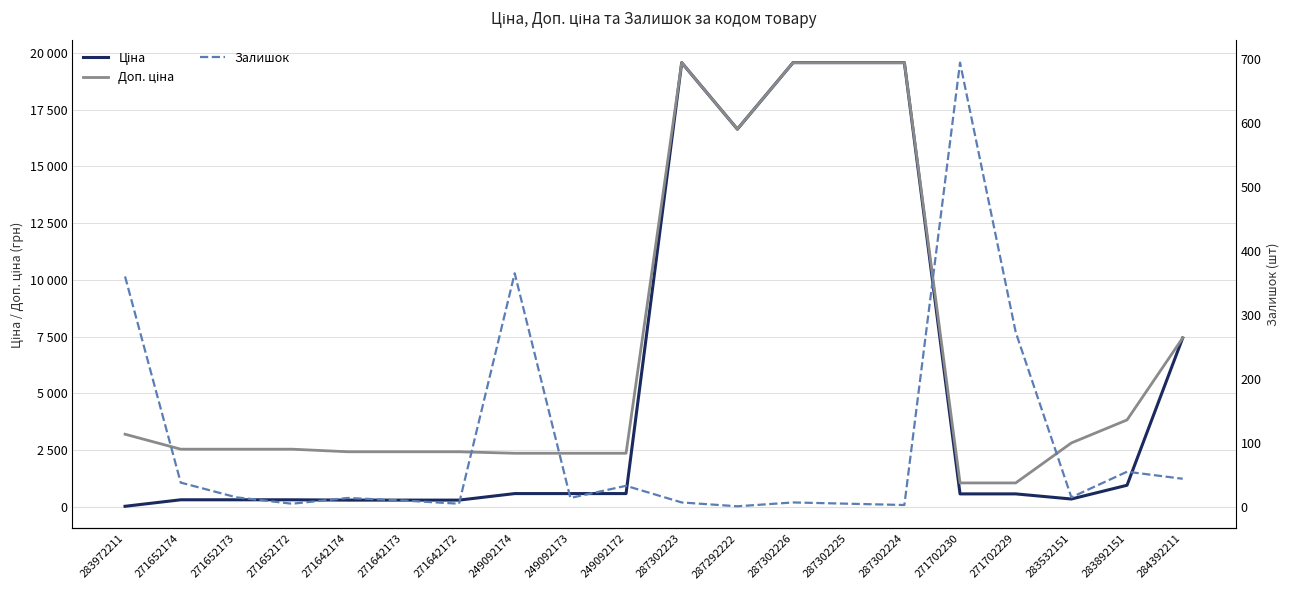

What is the spread (max minus min) of values at 271642174?

2418.8